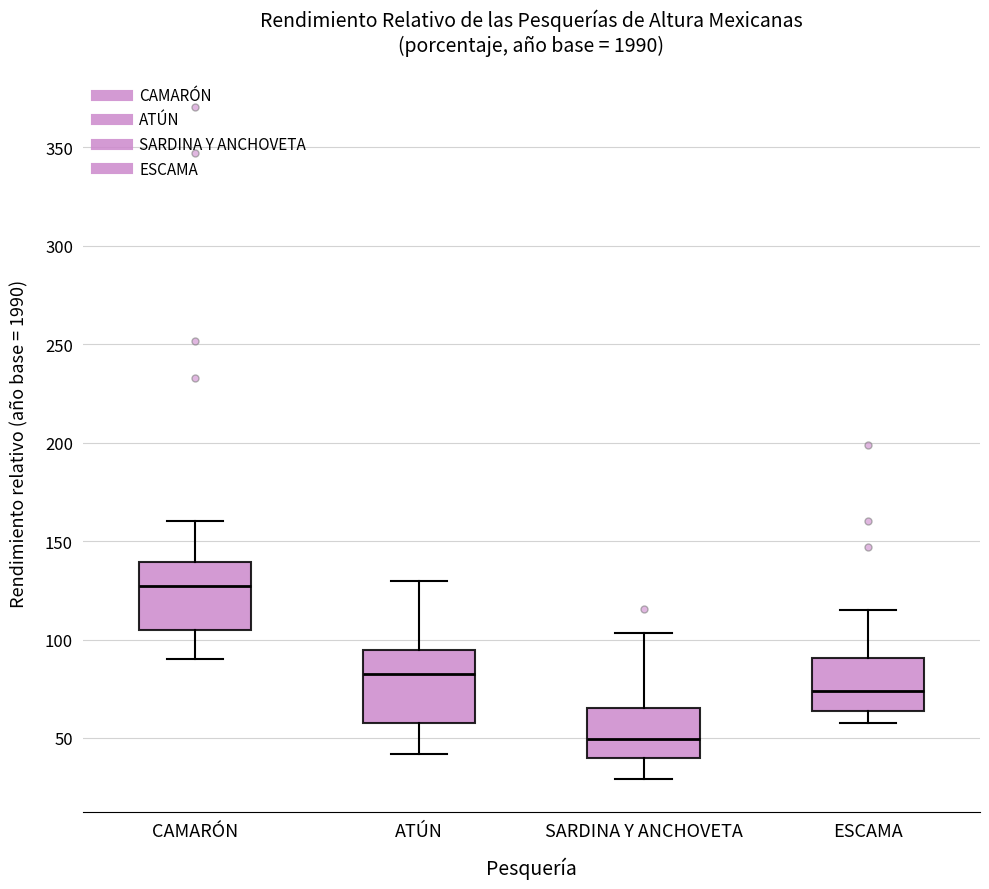

Reading left to right, transcribe this box plot: for each box, give where its median line is, the range the box spans, and where its two whiskers end, as read against the y-axis. The values are not printed on the chart, so give them approximately, as read against the axis.

CAMARÓN: median 125, box 105 to 140, whiskers 90 to 160
ATÚN: median 80, box 55 to 95, whiskers 40 to 130
SARDINA Y ANCHOVETA: median 50, box 40 to 65, whiskers 30 to 105
ESCAMA: median 75, box 65 to 90, whiskers 55 to 115